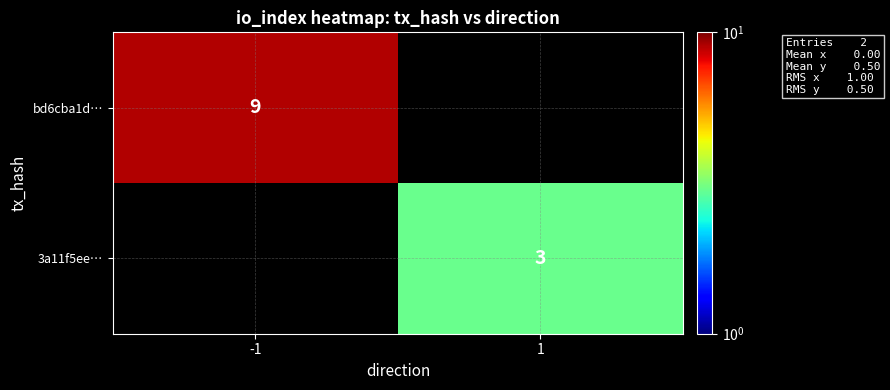

Is it true that 3a11f5ee… equals 4 at 1?

False